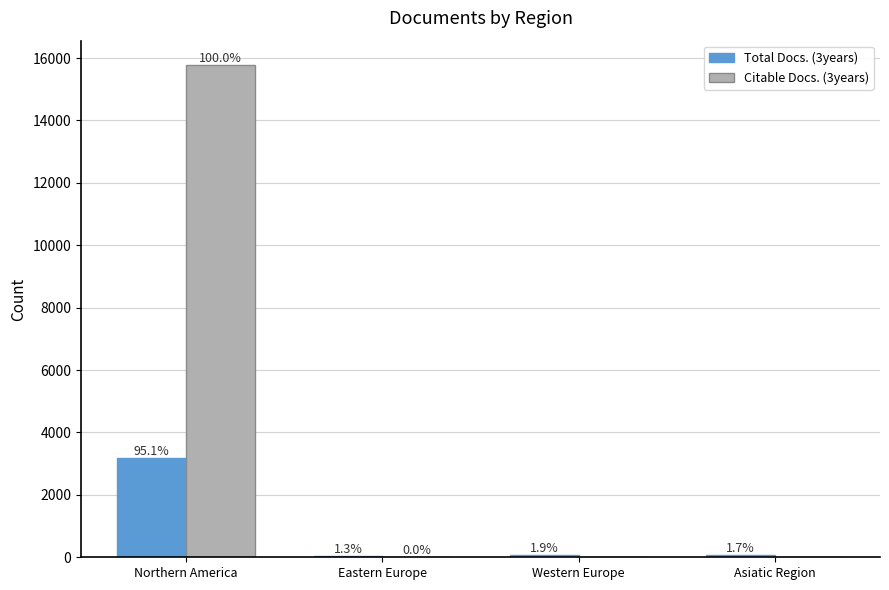

What is the label of the 3rd bar from the right?

Eastern Europe